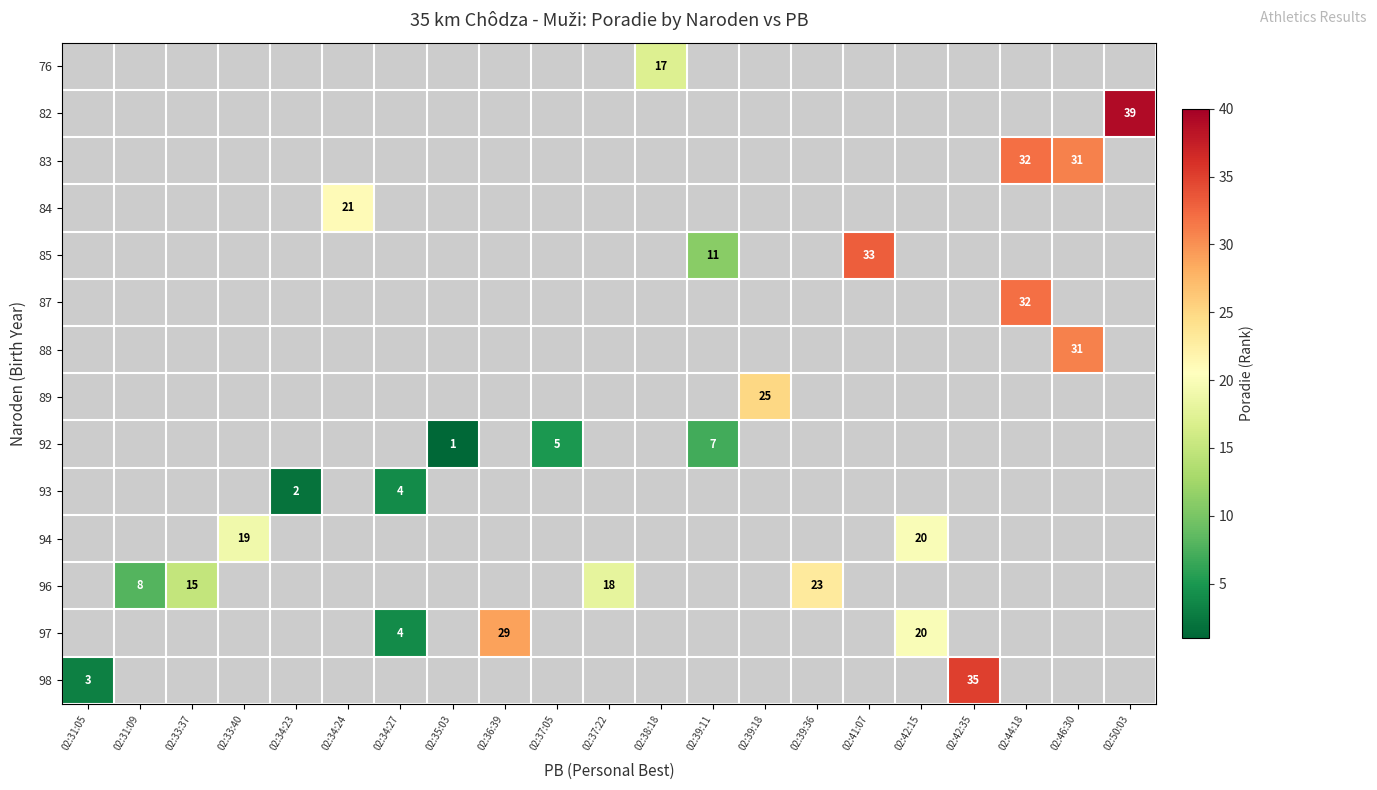

Count the number of data series in this chart.

14